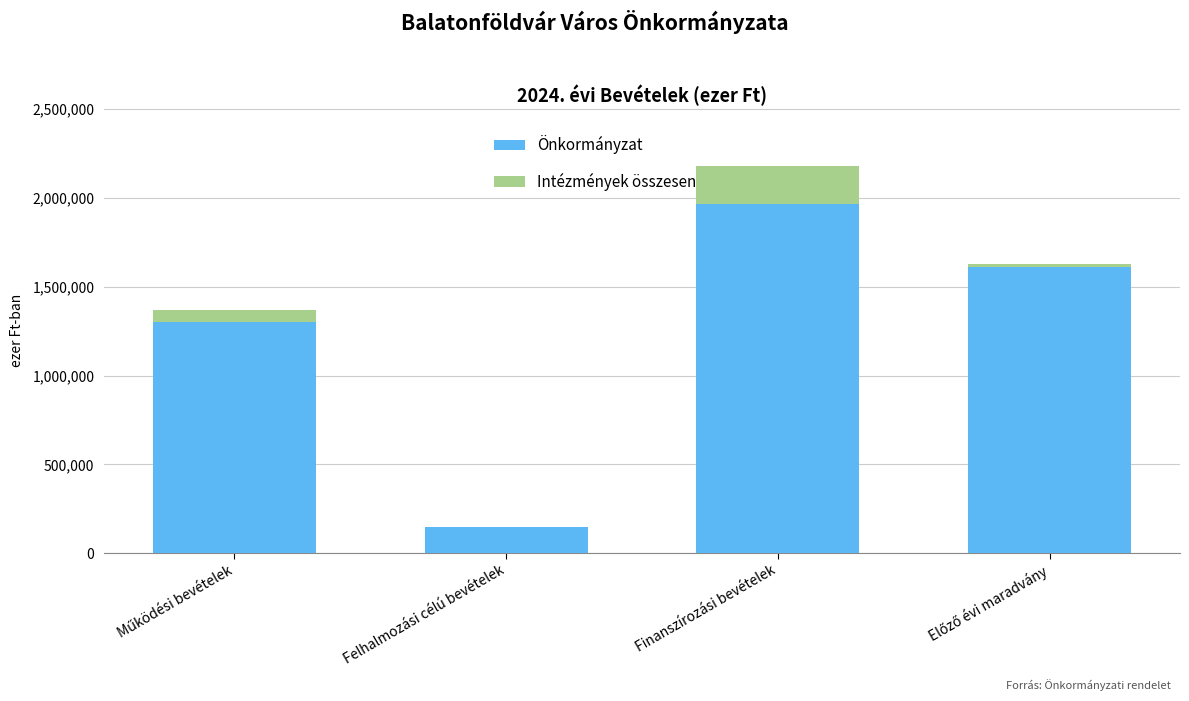

Is it true that Önkormányzat equals 68667 at Felhalmozási célú bevételek?

False